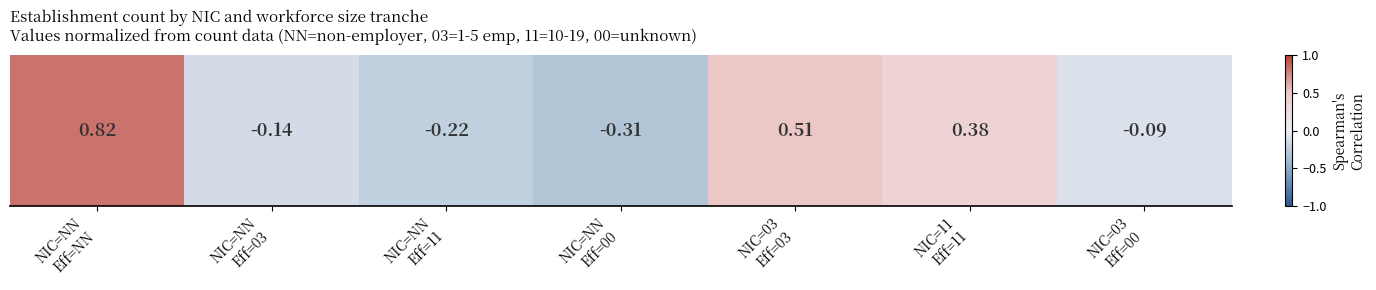

How many values are below zero?

4